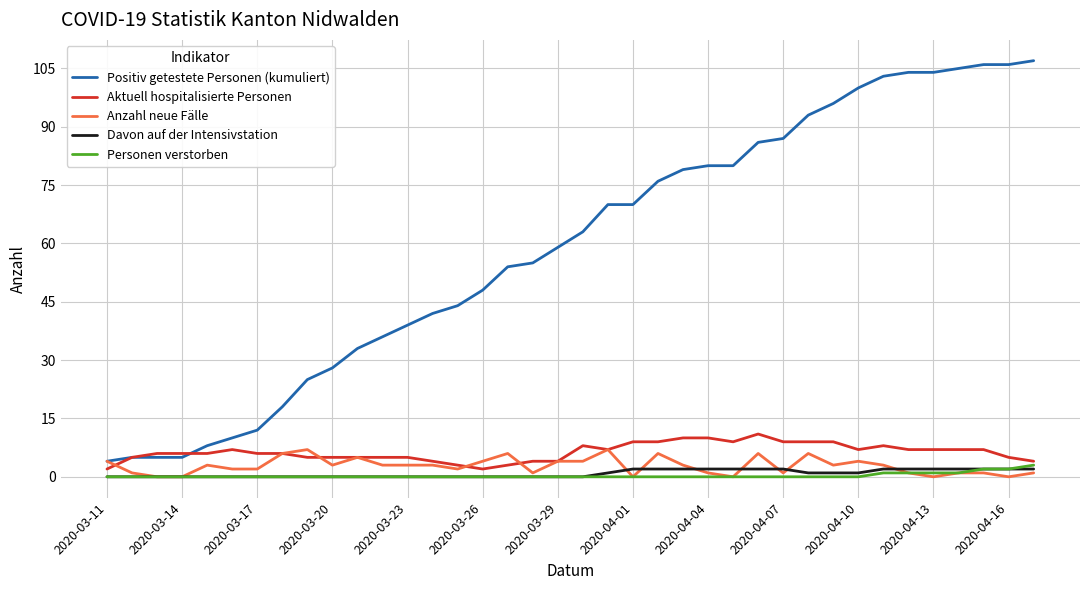

Which series has the widest spread of values?

Positiv getestete Personen (kumuliert)